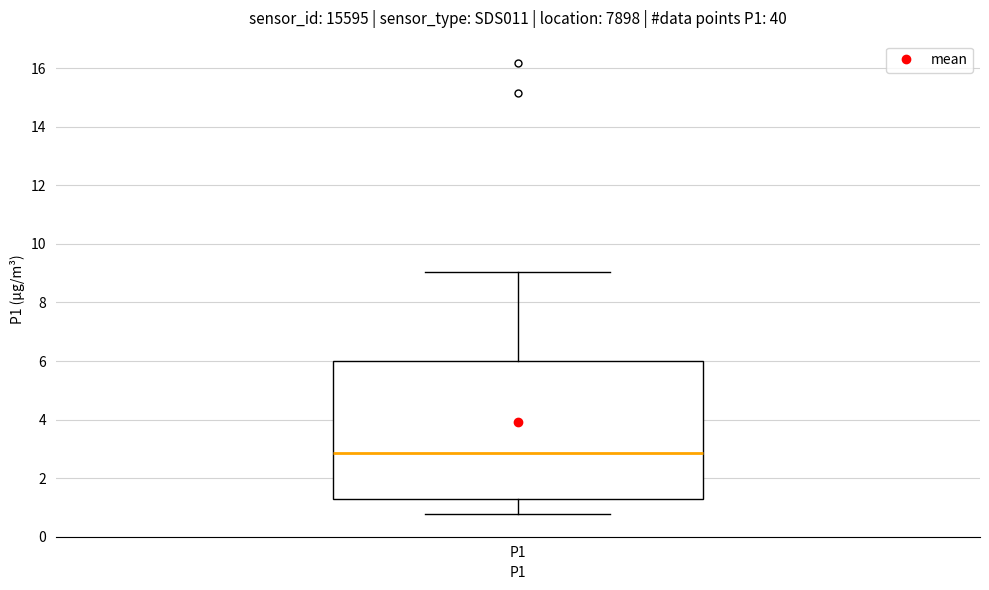

Read this box plot against the y-axis: the position of the median line, the range covered by the box, and the ends of both whiskers. The values are not printed on the chart, so give them approximately, as read against the axis.

median 2.8, box 1.4 to 6.0, whiskers 0.8 to 9.0